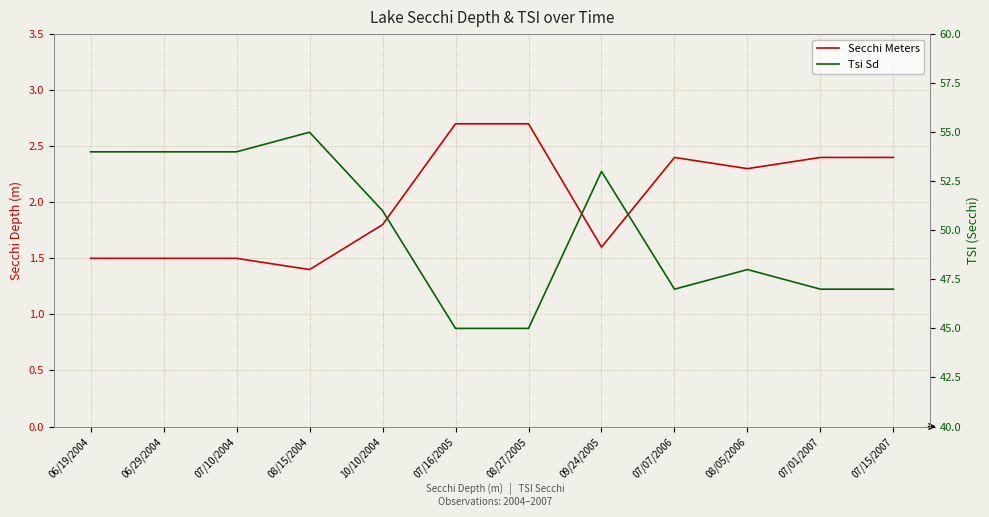

Rank the categories by Secchi Meters value from highest to lowest.

07/16/2005, 08/27/2005, 07/07/2006, 07/01/2007, 07/15/2007, 08/05/2006, 10/10/2004, 09/24/2005, 06/19/2004, 06/29/2004, 07/10/2004, 08/15/2004